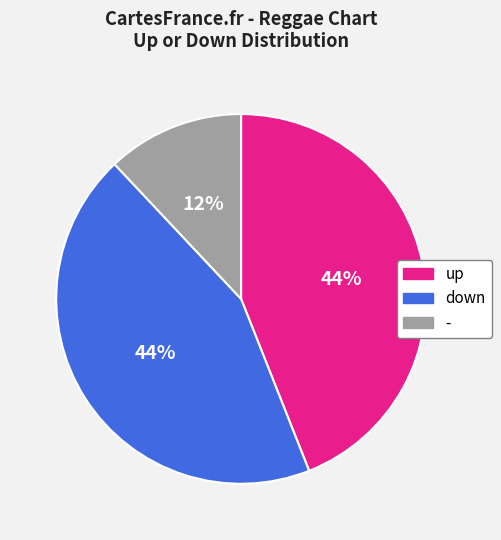

Is it true that - is 12% of the pie?

True